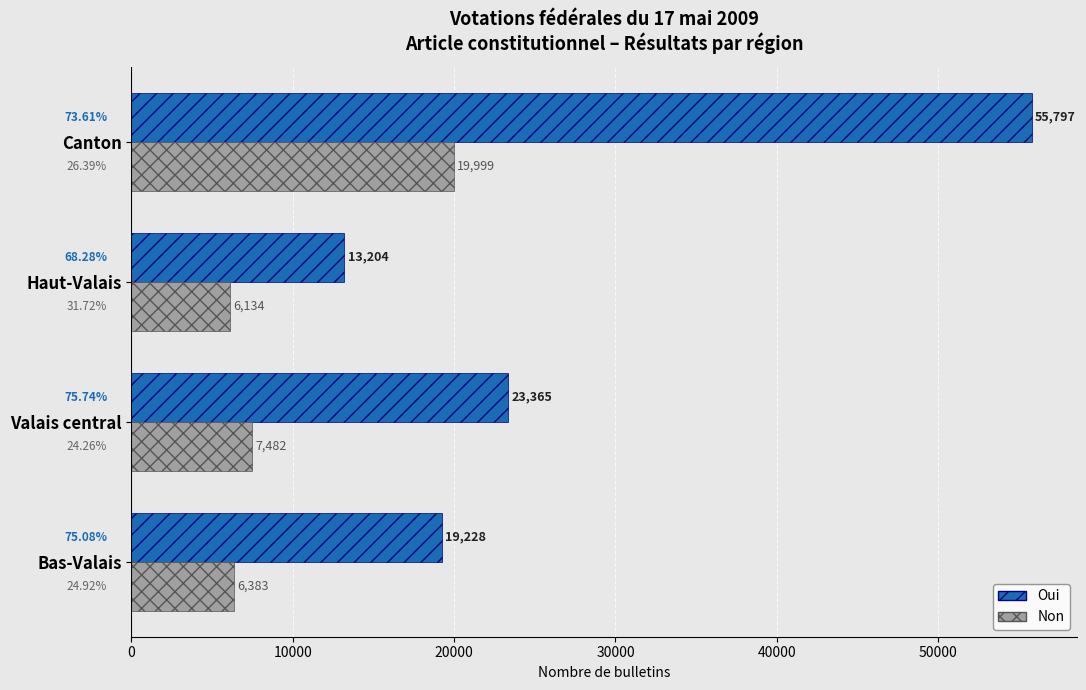

List the labels in order of Oui value, largest first.

Canton, Valais central, Bas-Valais, Haut-Valais